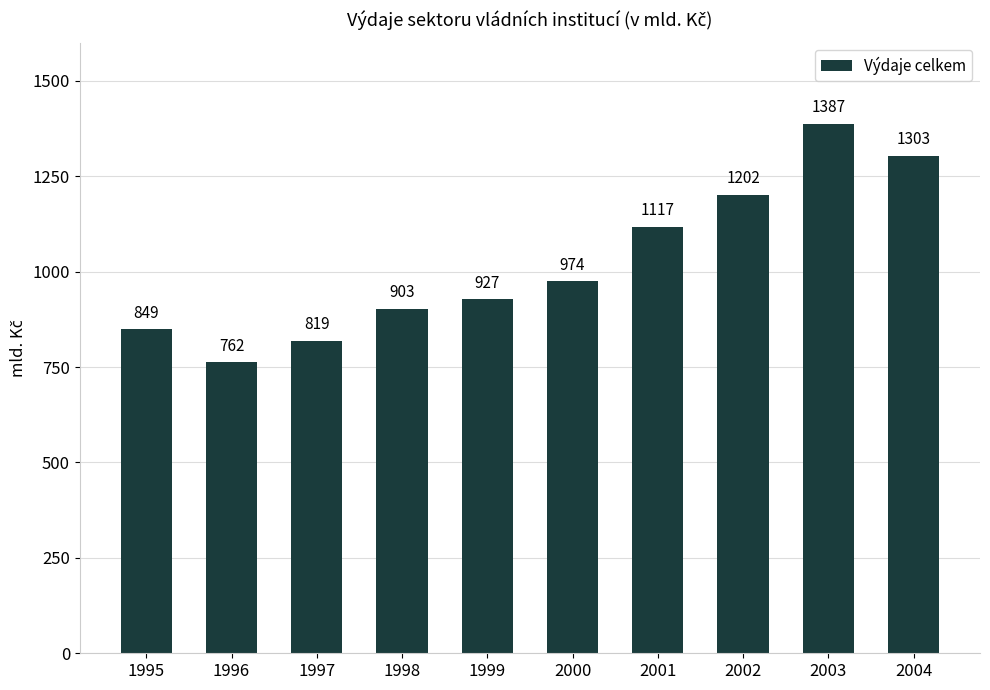

Which has a higher value, 1995 or 2000?

2000